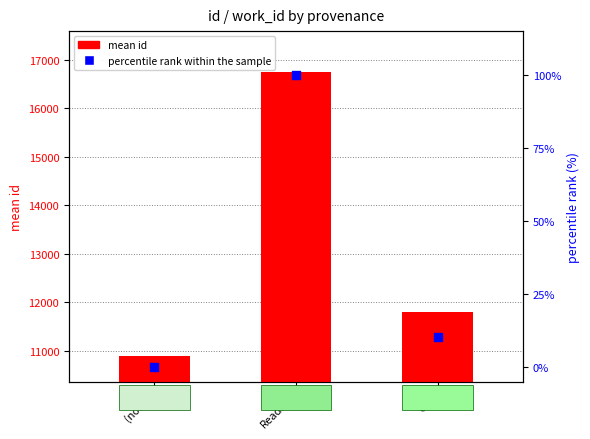

Which series reaches the minimum Y coordinate?

percentile rank within the sample